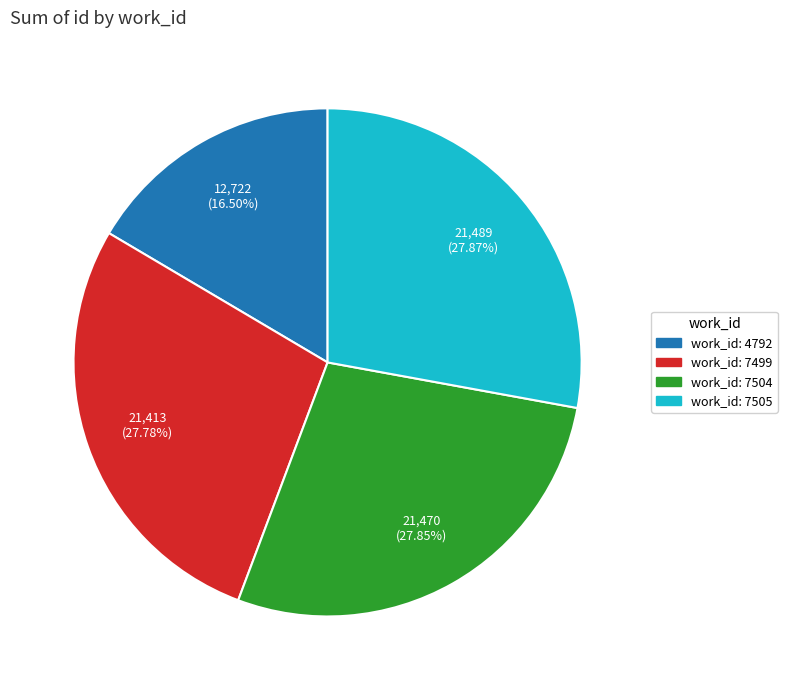

How many slices are in this pie chart?

4